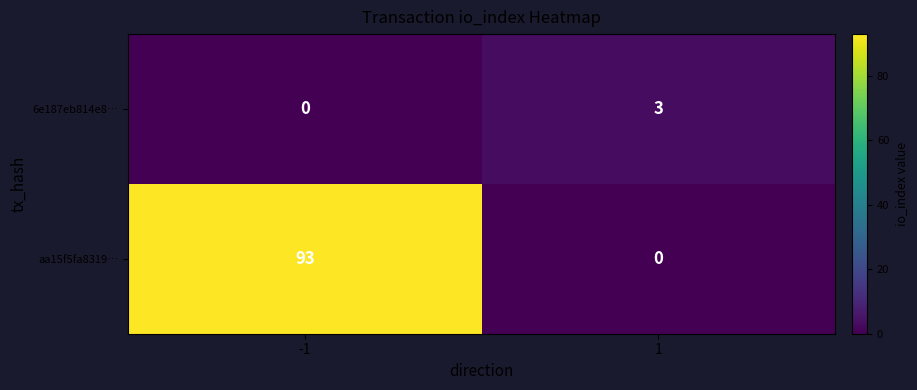

What value does the 6e187eb814e8… series have at 1?

3